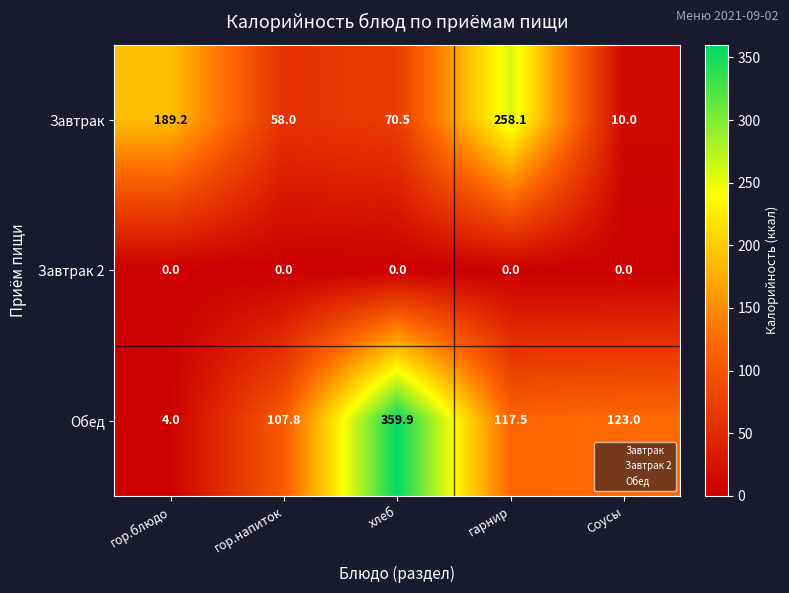

What is the spread (max minus min) of values at гарнир?

258.1